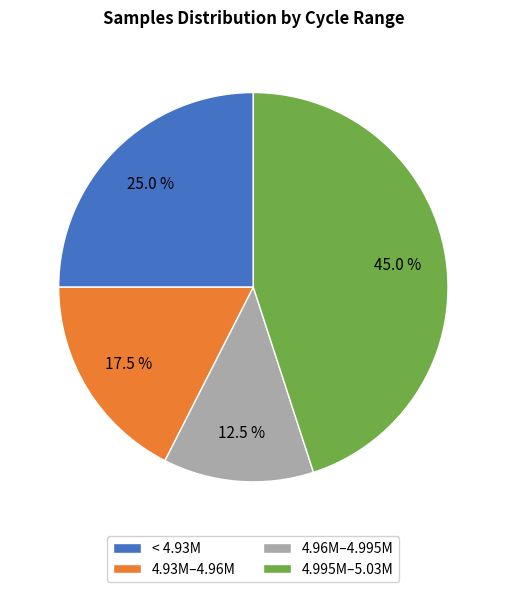

Is there a majority slice in this chart?

No